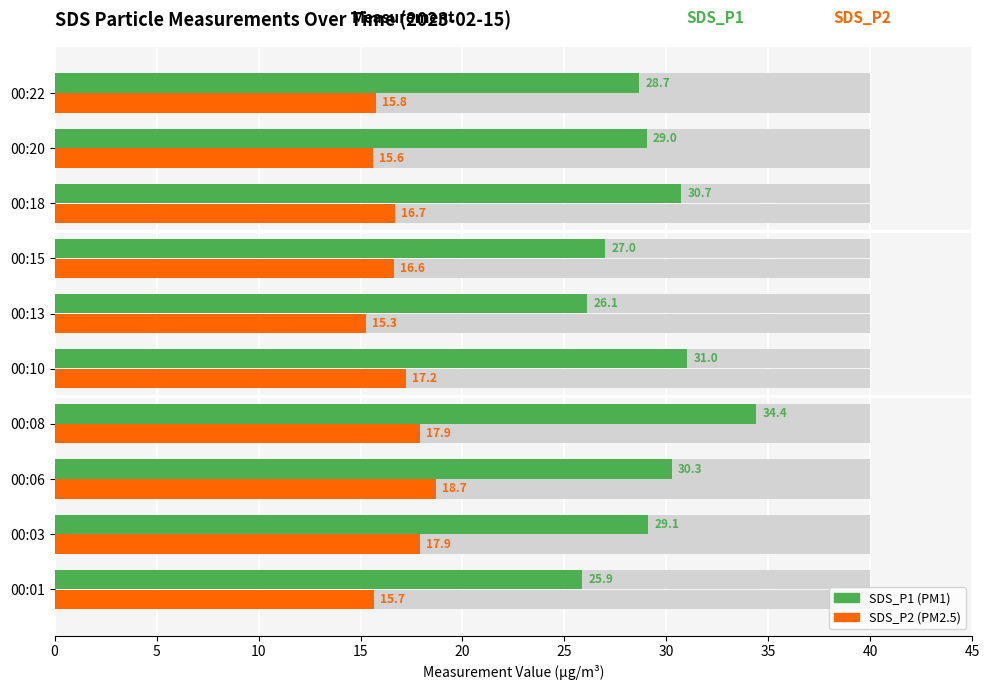

What is the value of the SDS_P1 bar at the 5th from the left?

31.0